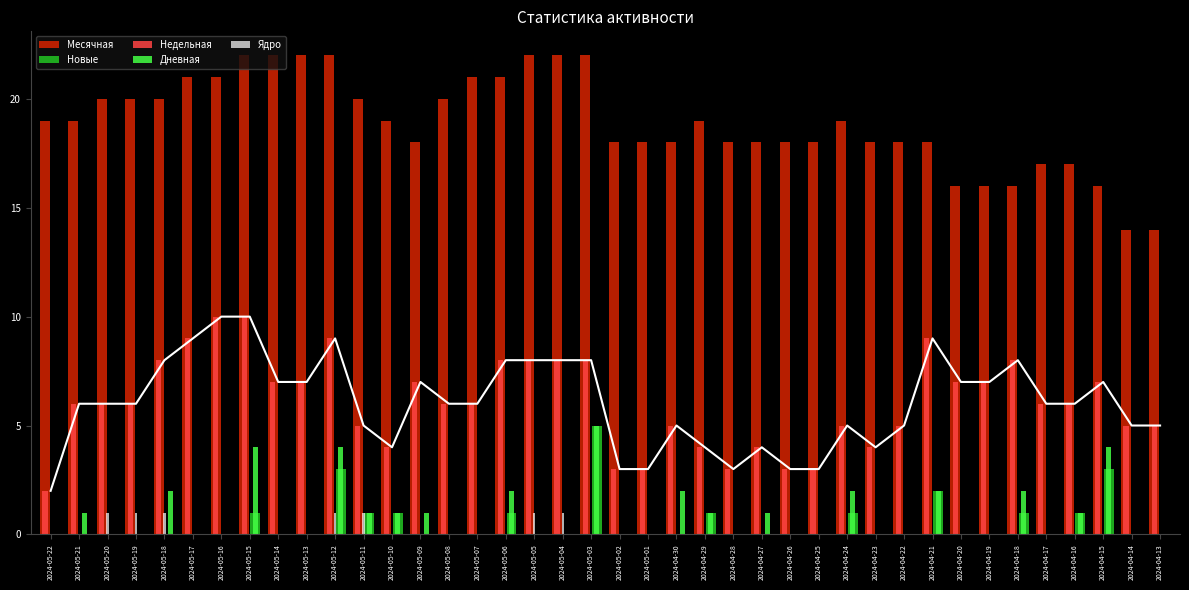

Are the bars grouped side by side (vs. stacked)?

Yes